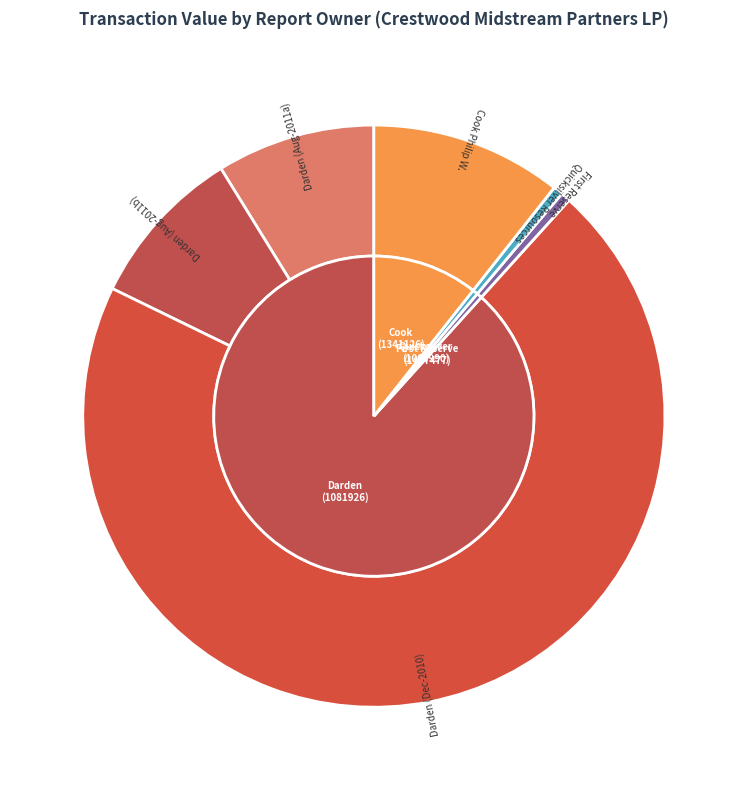

To the nearest percent, what is the average slice percentage?

17%